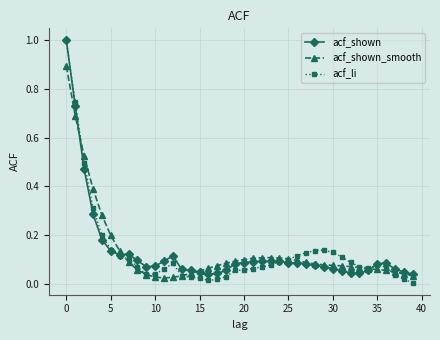

In acf_shown, how many points are lower than both neighbors (excluding endpoints)?

6